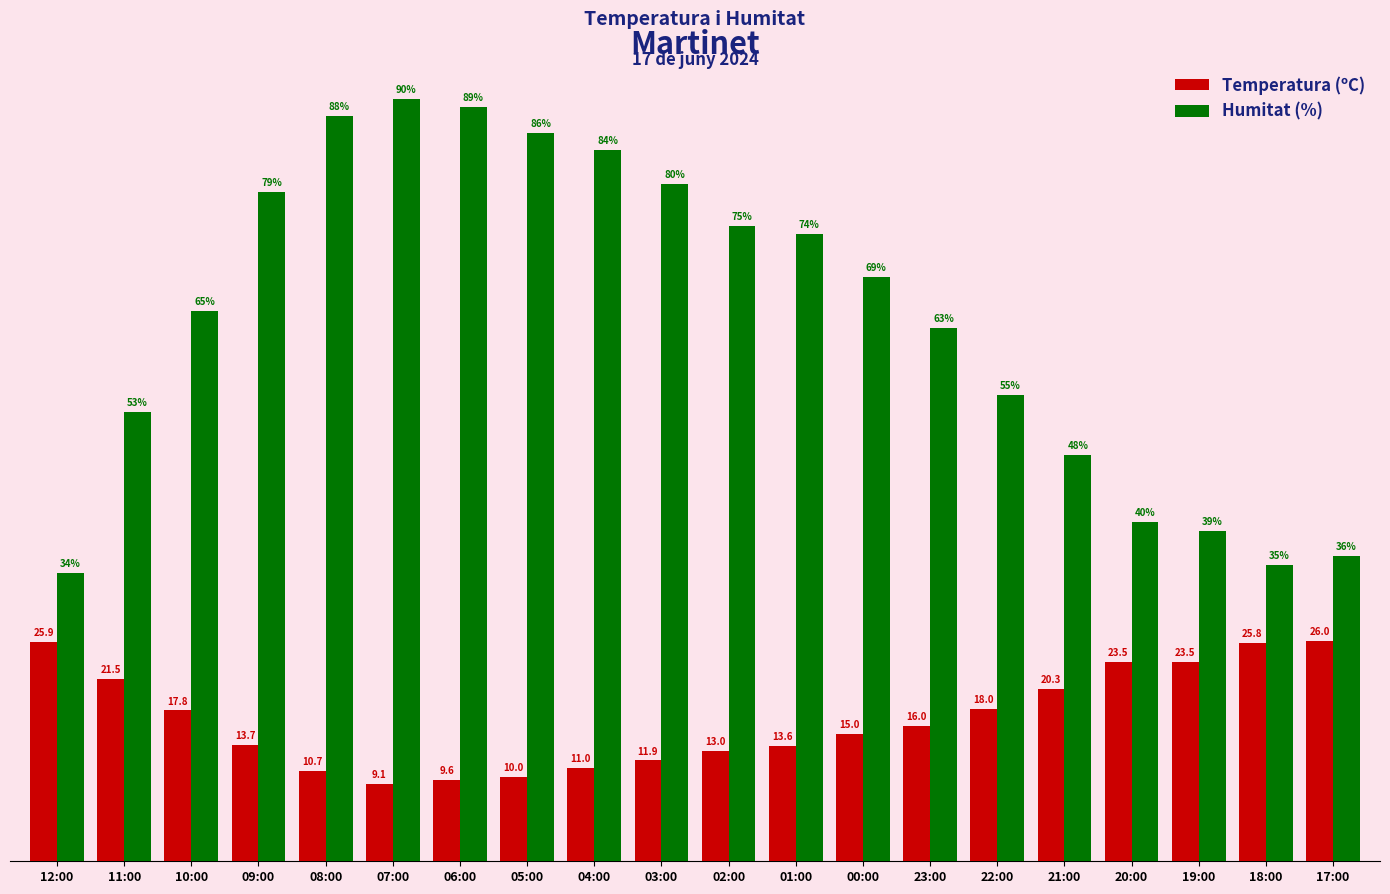

List the series in order of their overall mean, highest first.

Humitat (%), Temperatura (ºC)